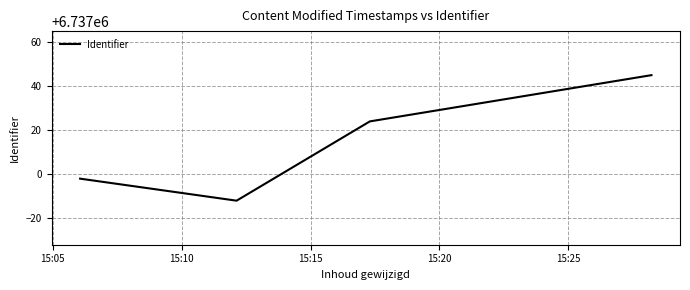

True or false: the data has more than 2 interior local peaks.

False